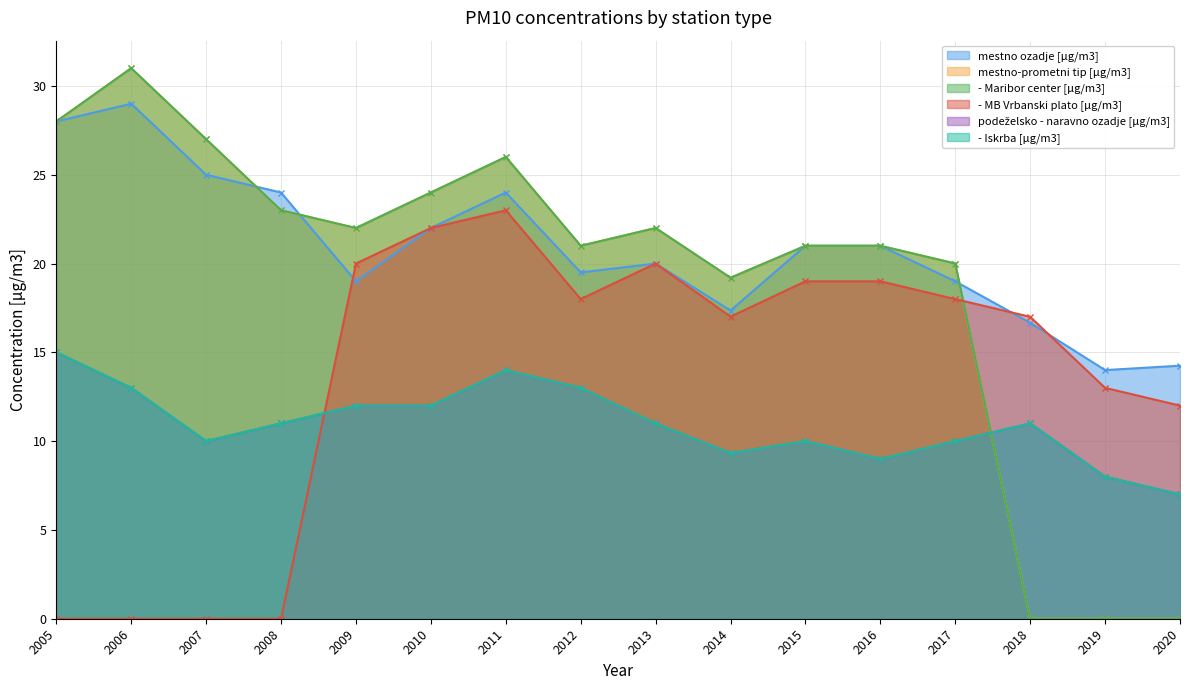

Is it true that - Maribor center [µg/m3] equals 39.9 at 2005?

False